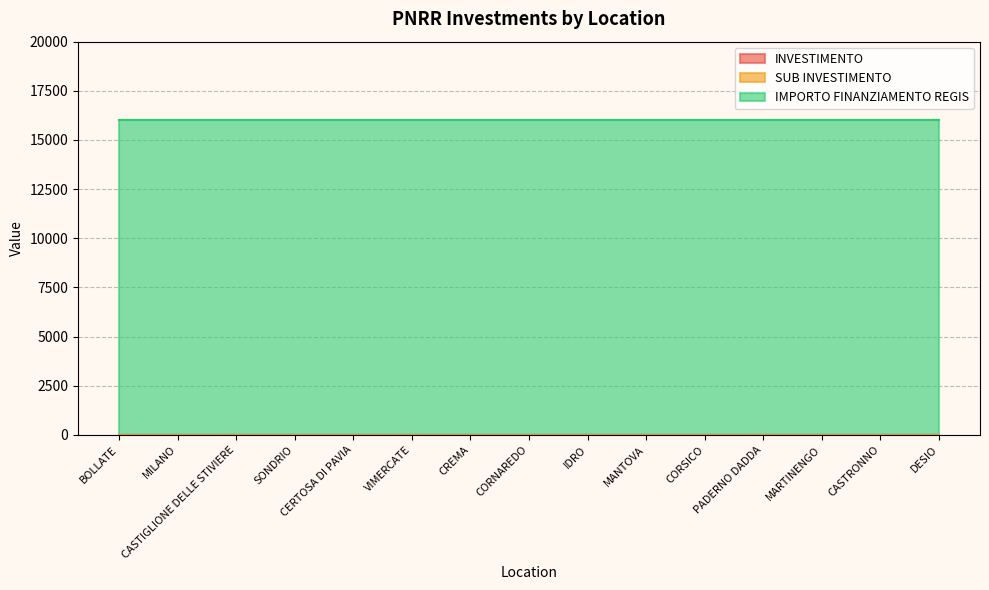

Between CERTOSA DI PAVIA and CORNAREDO, which series saw the biggest shift?

INVESTIMENTO